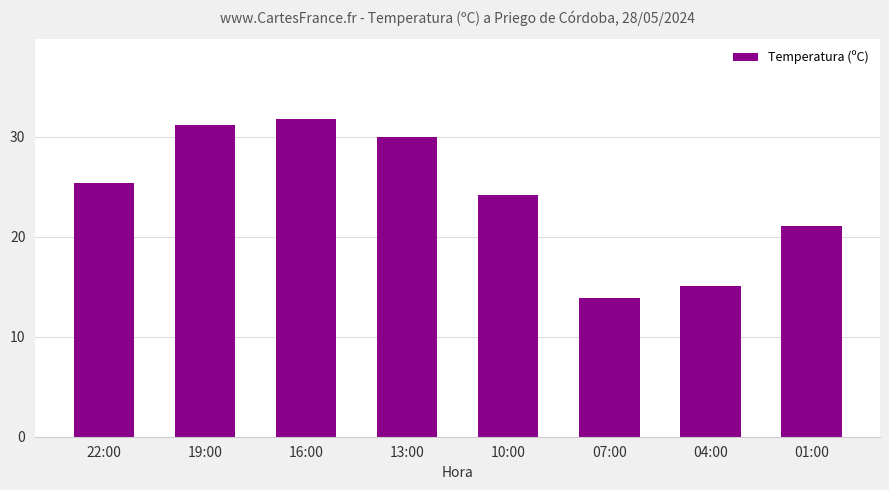

Where does the data first go above 25?

22:00